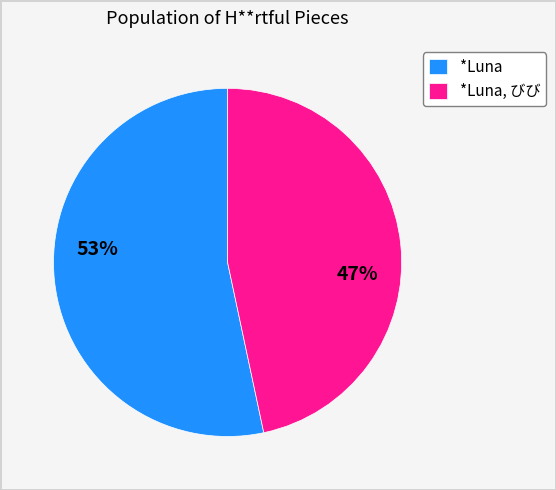

Rank the categories by value from highest to lowest.

*Luna, *Luna, びび